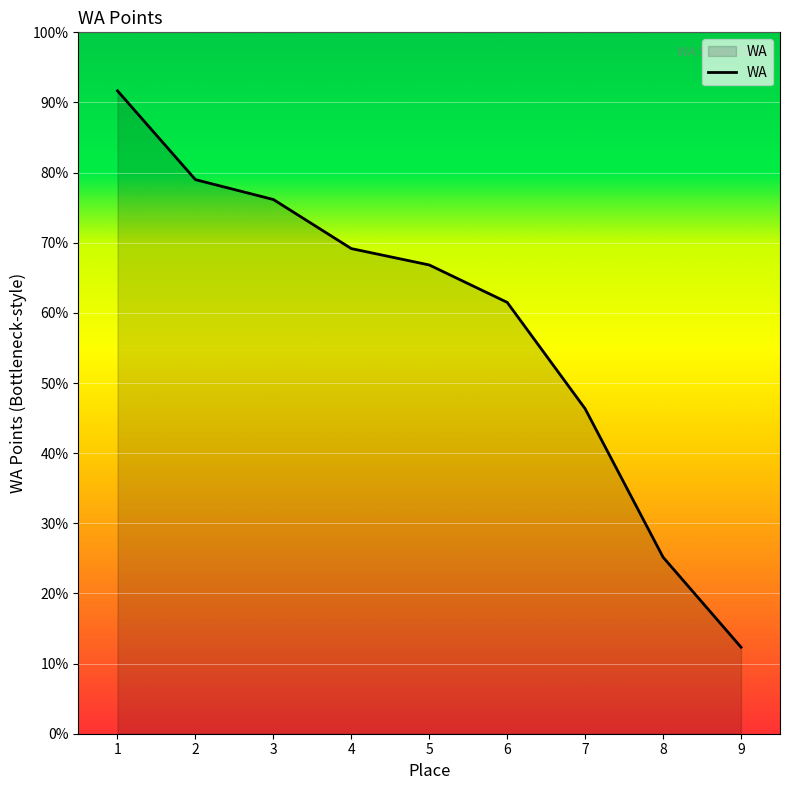

Is this an area chart (filled region under the line)?

Yes